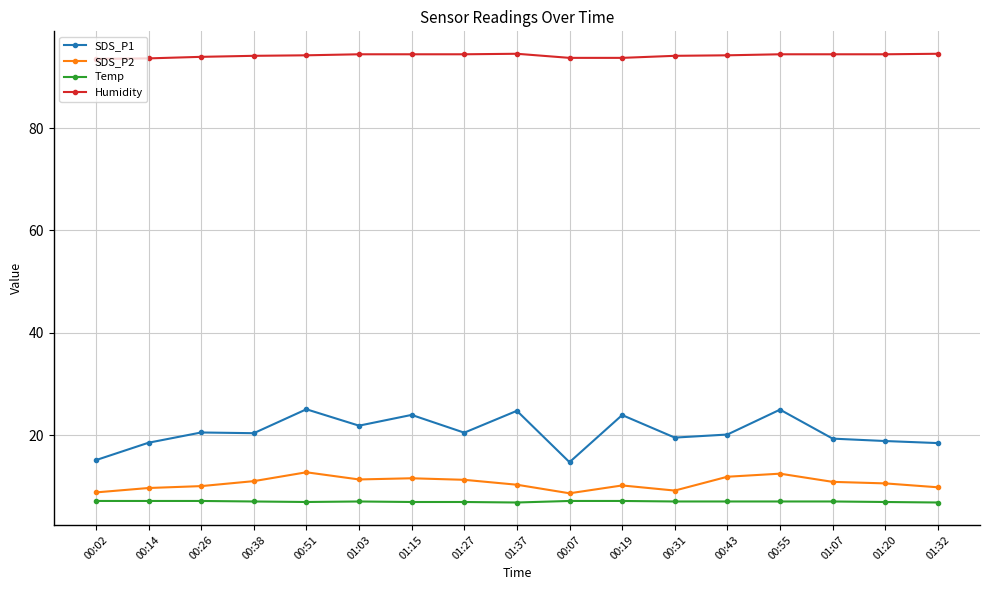

True or false: SDS_P1 and Humidity cross at least once.

False